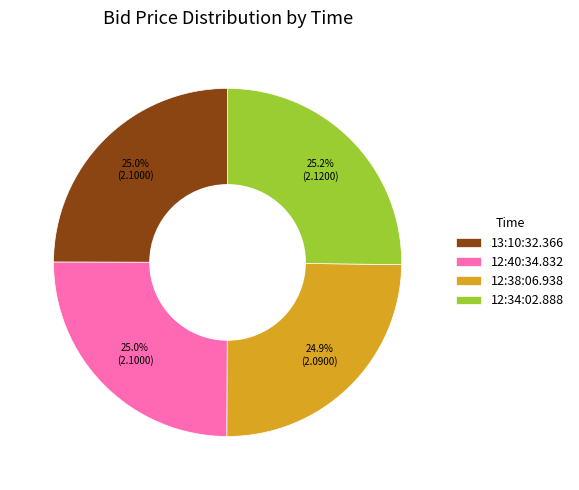

What is the ratio of the value at 12:40:34.832 to the value at 13:10:32.366?

1.0